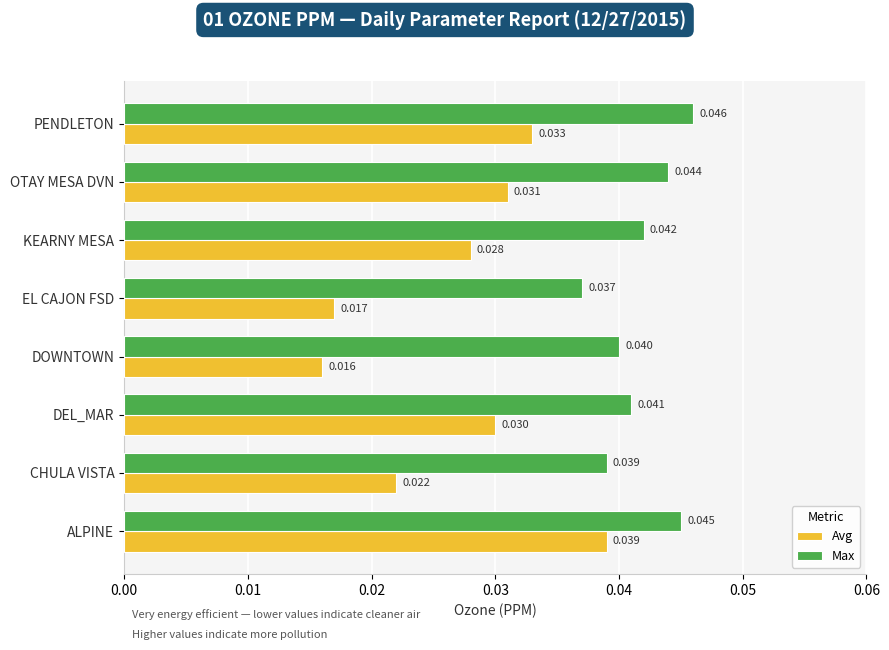

List the labels in order of Avg value, smallest first.

DOWNTOWN, EL CAJON FSD, CHULA VISTA, KEARNY MESA, DEL_MAR, OTAY MESA DVN, PENDLETON, ALPINE